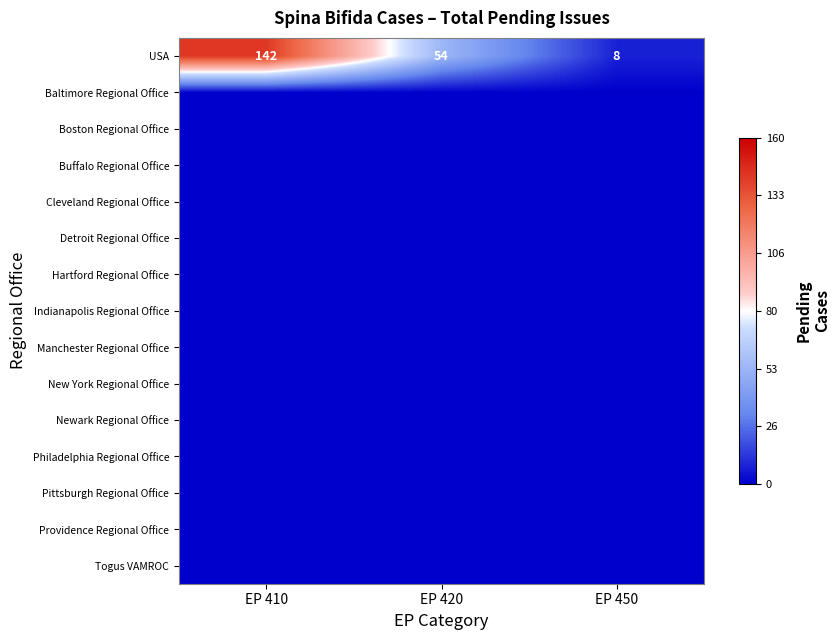

Count the USA values in the range 8 to 142.

3